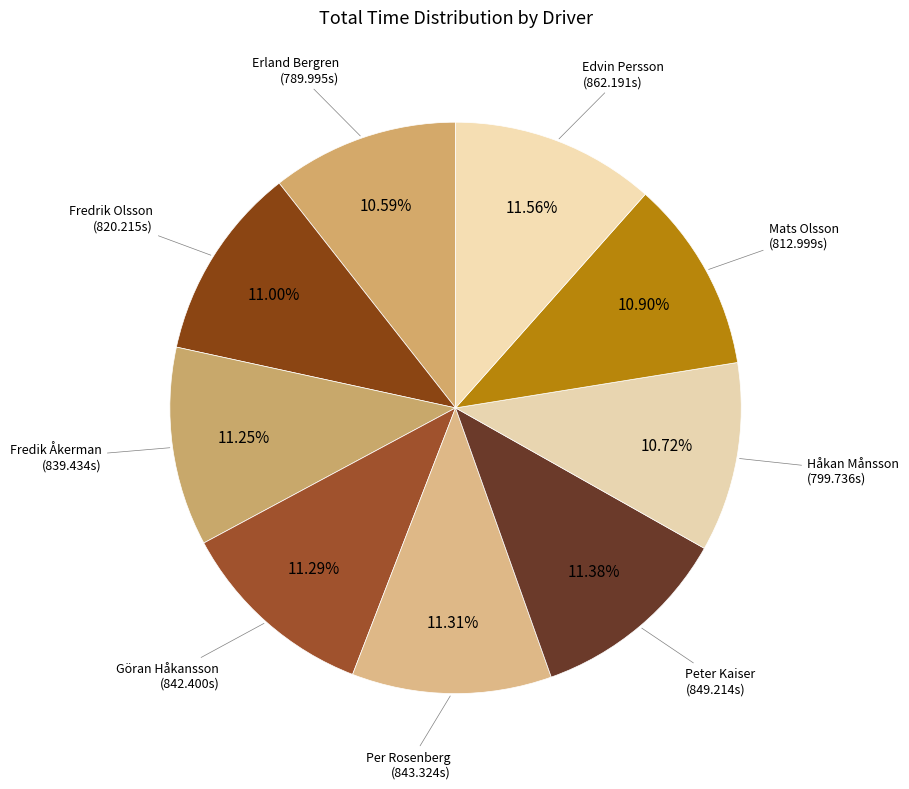

Is Mats Olsson the majority of the pie?

No